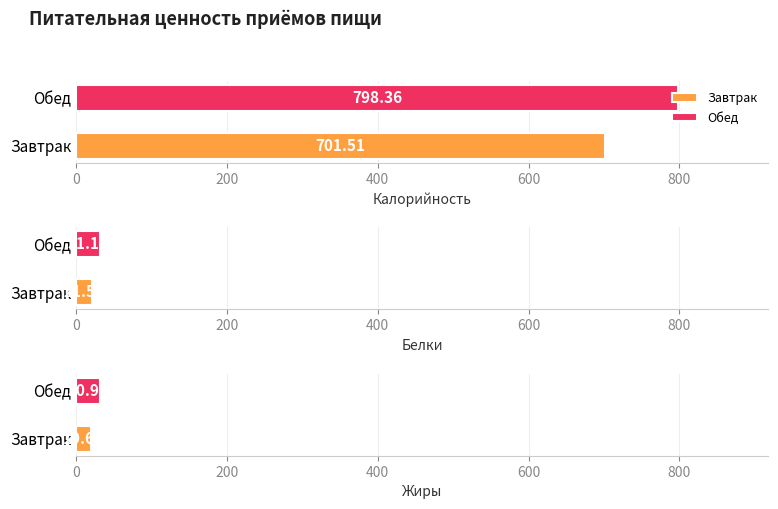

How many values in the Жиры series are below 30?

1